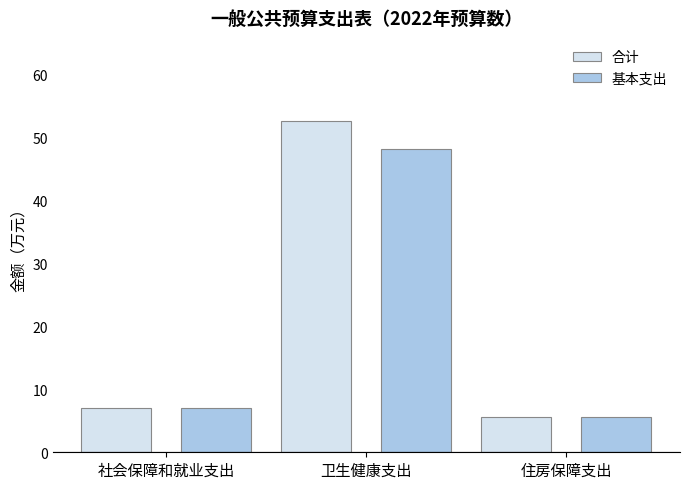

At which label does 基本支出 first exceed 6?

社会保障和就业支出